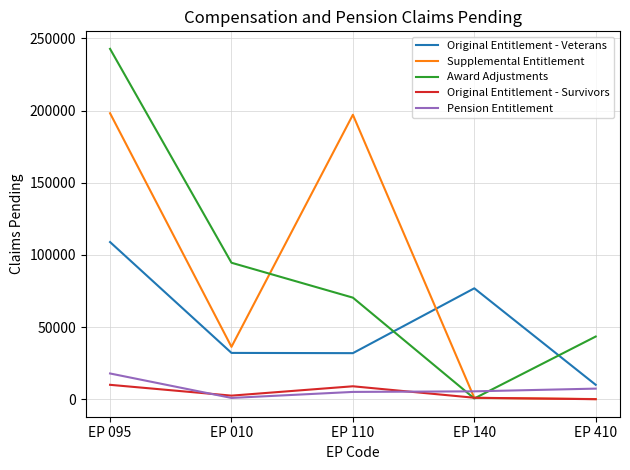

What is the minimum value for Award Adjustments?

496